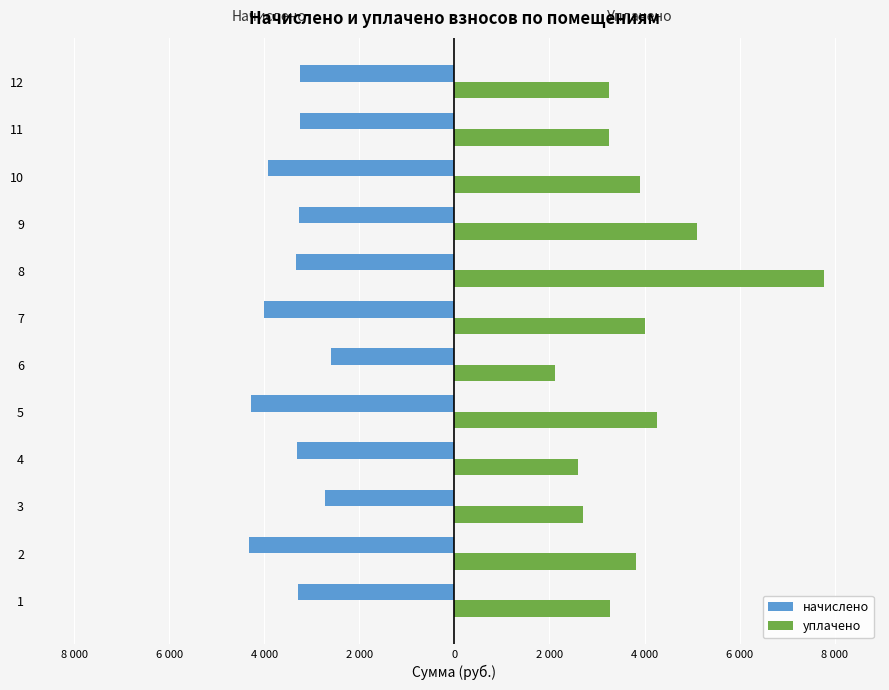

What are all the series names shown in the legend?

начислено, уплачено